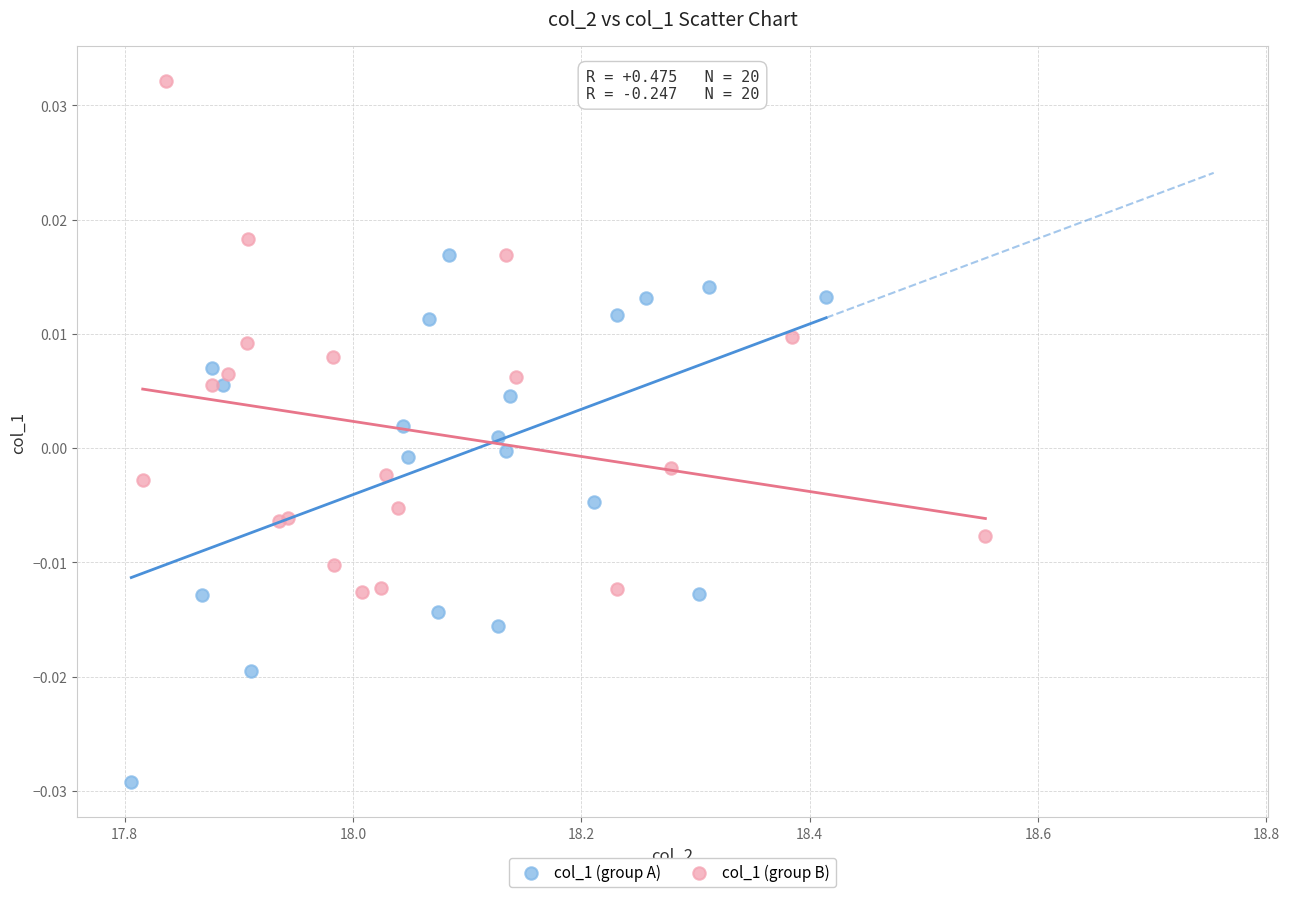

Which series reaches the minimum Y coordinate?

col_1 (group A)